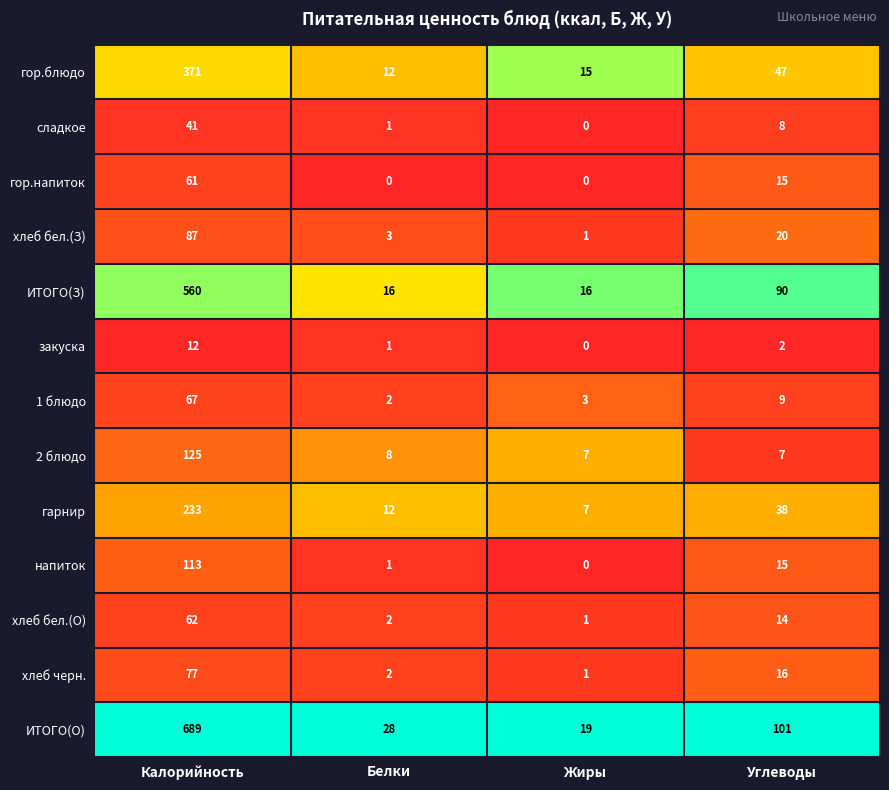

Between Белки and Жиры, which series saw the biggest shift?

ИТОГО(О)